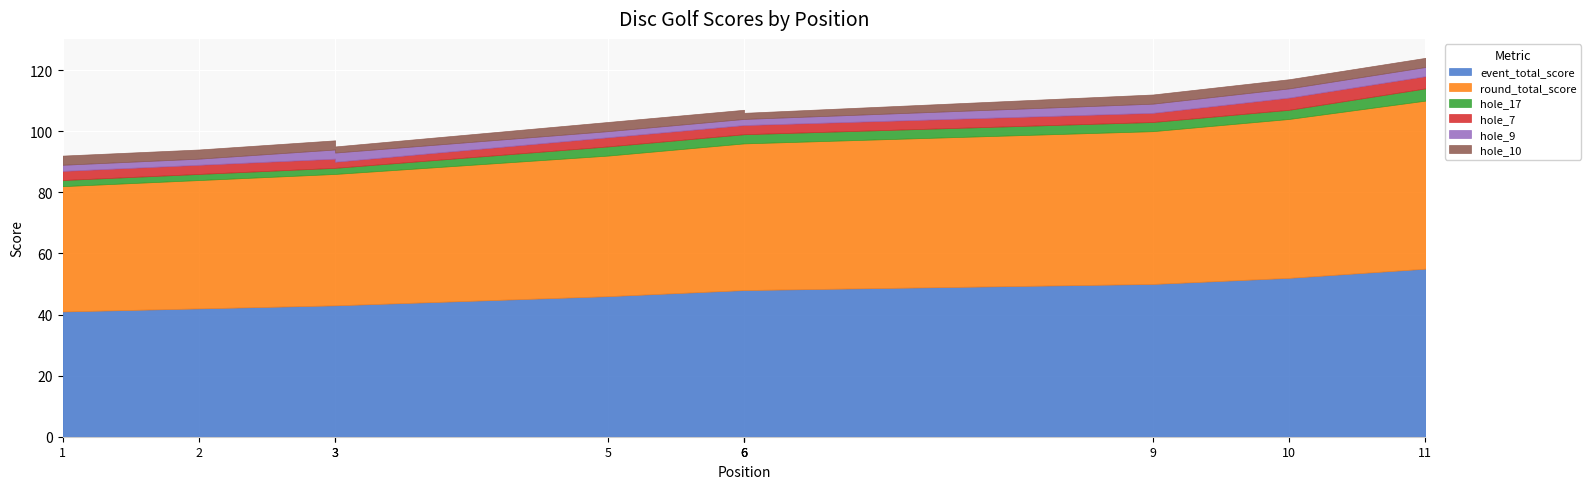

Which series has the largest range (max minus min)?

event_total_score